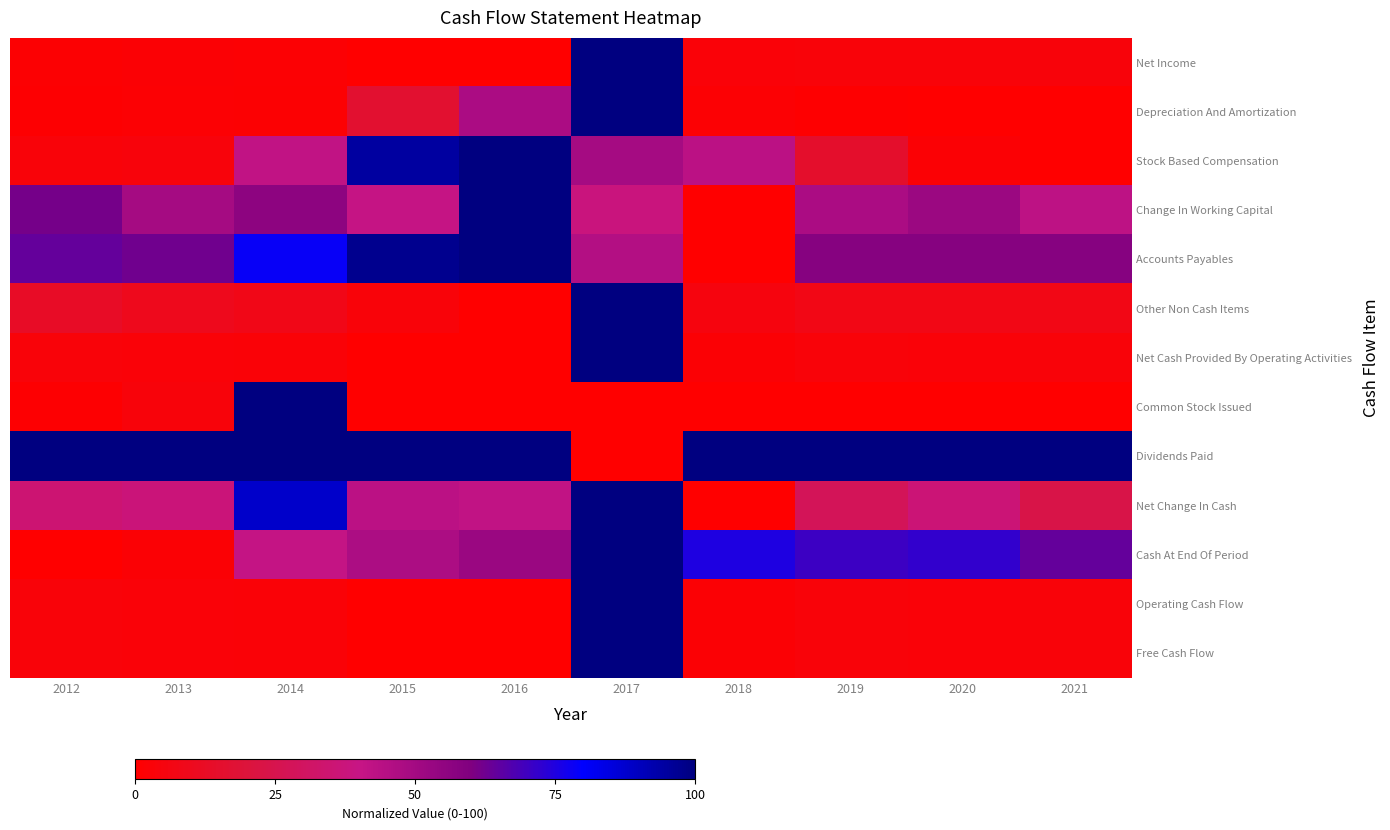

At which category does the chart reach its peak across all series?

2017